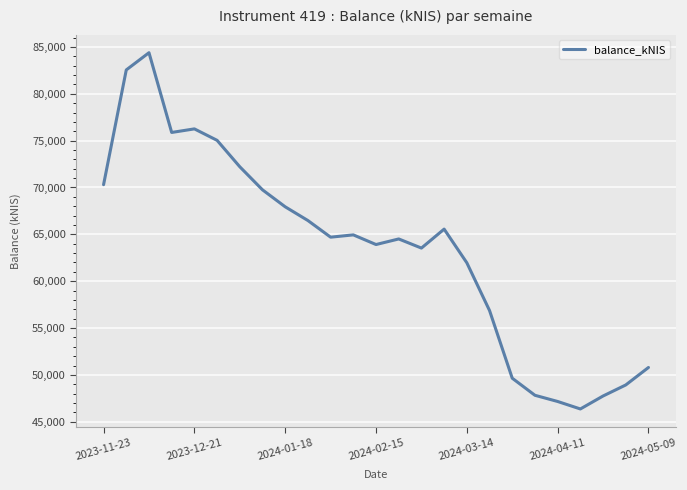

What is the minimum value shown in the chart?

46372.9